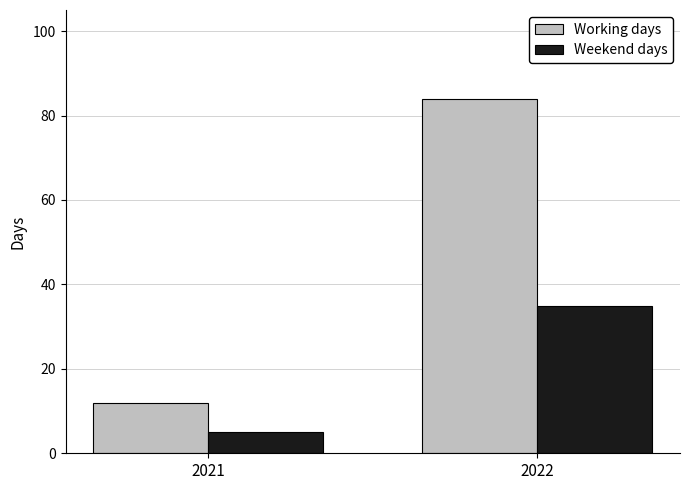

At which category is the sum across all series the highest?

2022